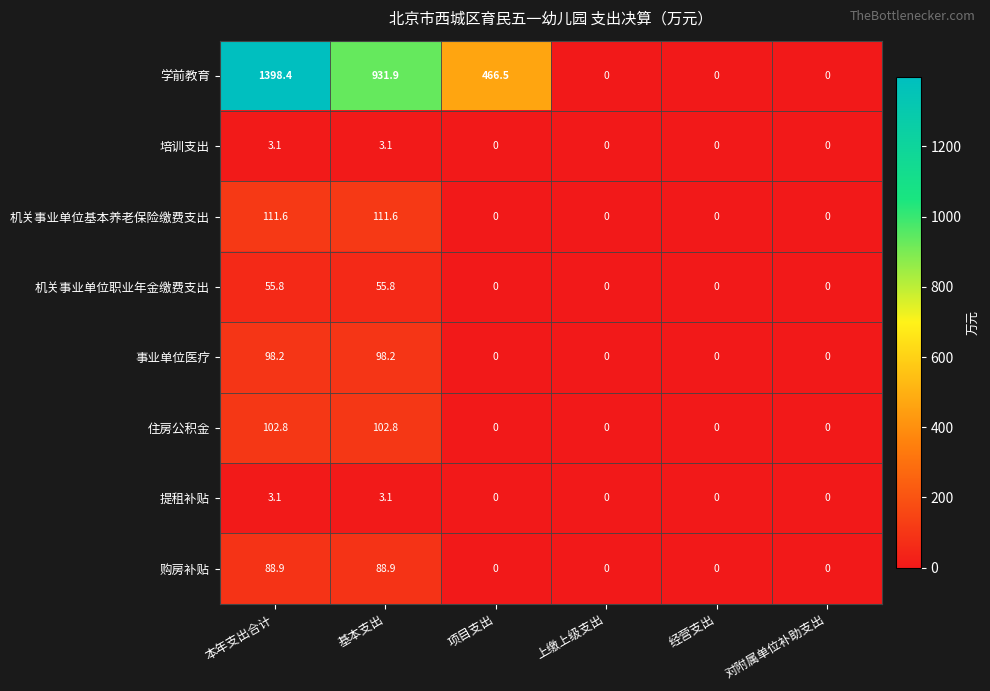

Between 项目支出 and 上缴上级支出, which series saw the biggest shift?

学前教育